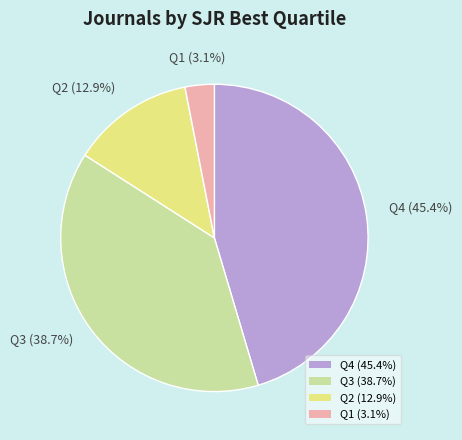

True or false: Q2 accounts for 27% of the total.

False